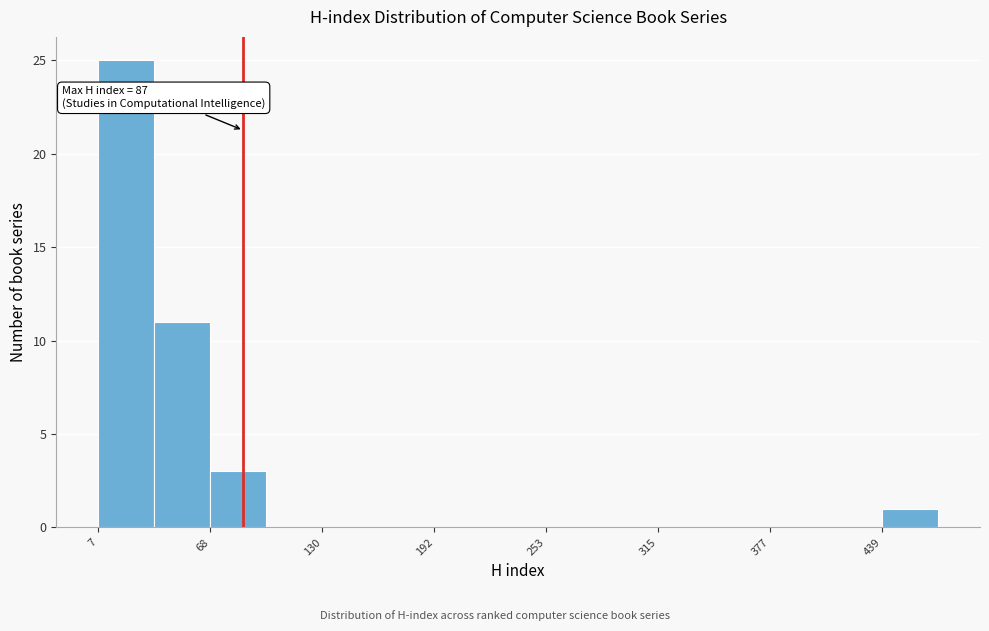

Read against the x-axis, roughly where is the centre of the tallest bar?

20